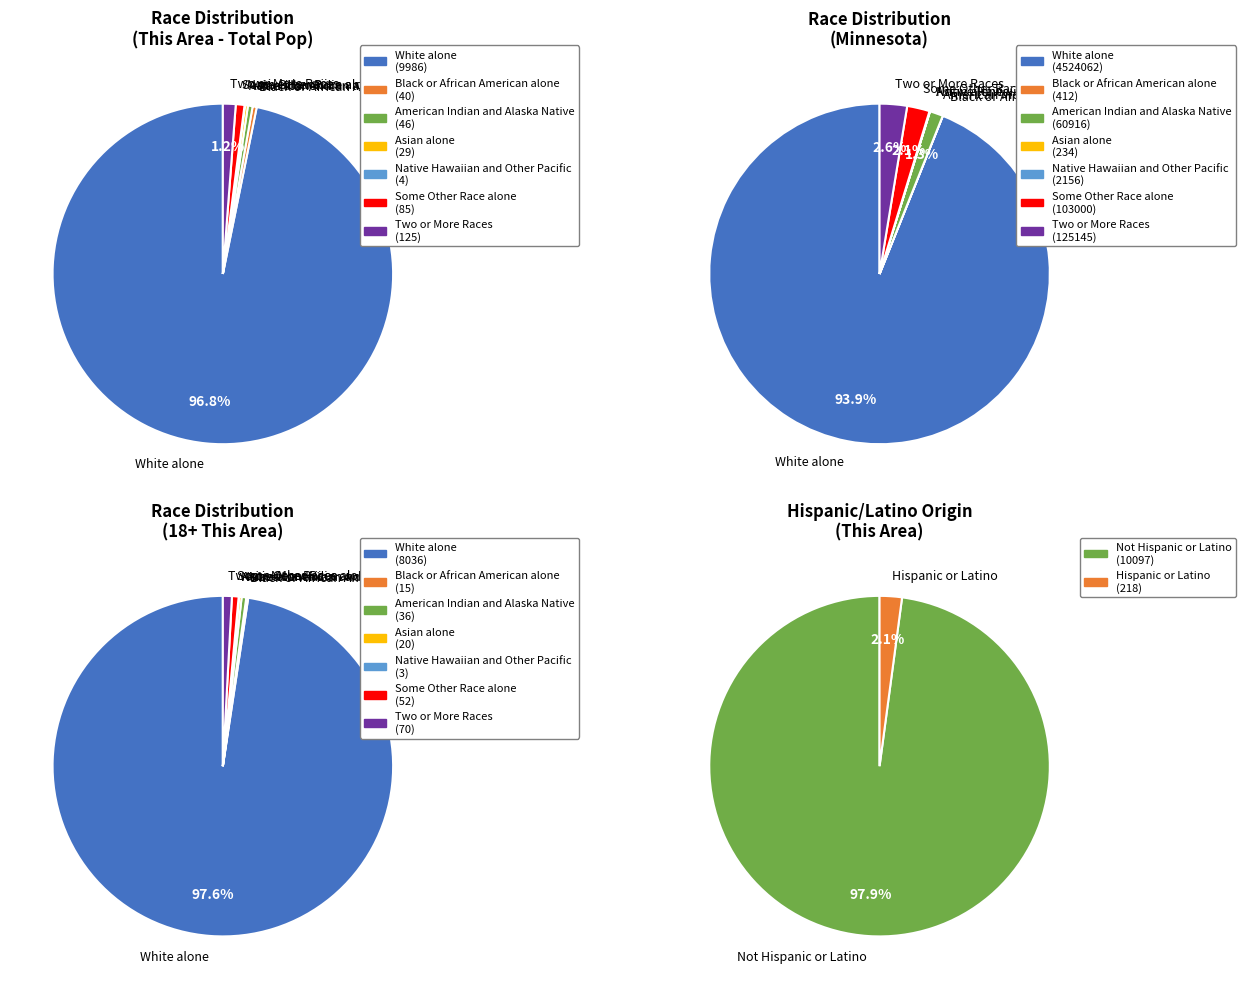

Between Asian alone and Native Hawaiian and Other Pacific, which is larger?

Asian alone